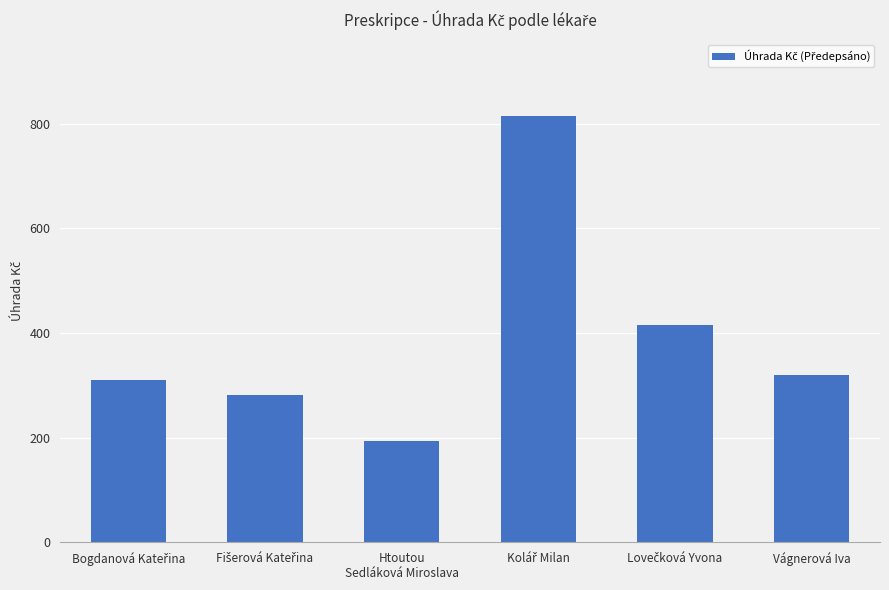

What is the difference between the maximum and minimum values?

619.5